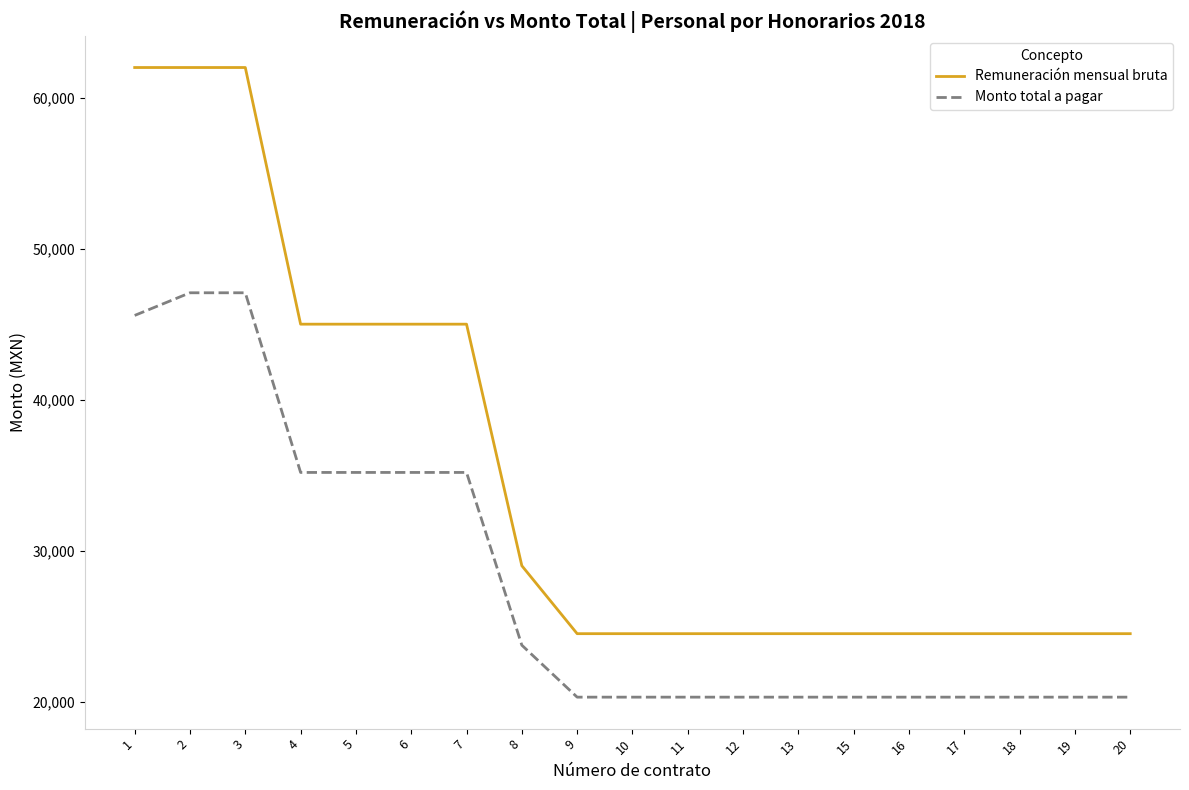

List the series in order of their overall mean, lowest first.

Monto total a pagar, Remuneración mensual bruta